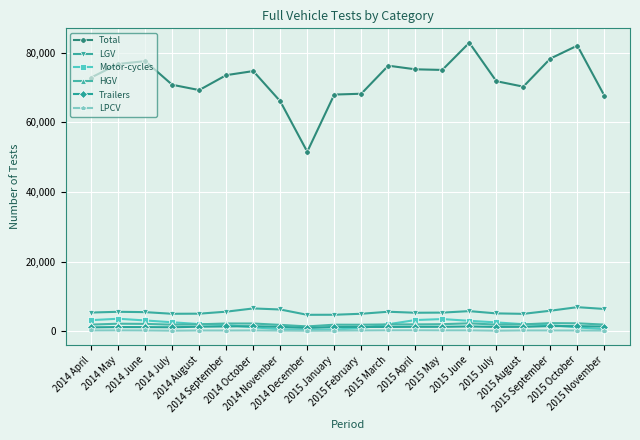

Which series has the largest total across all categories?

Total